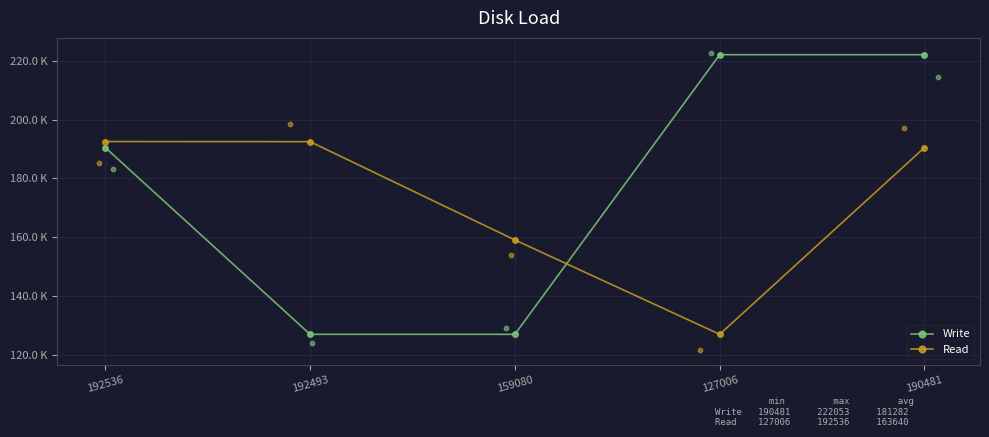

Which series has the widest spread of Y values?

Write